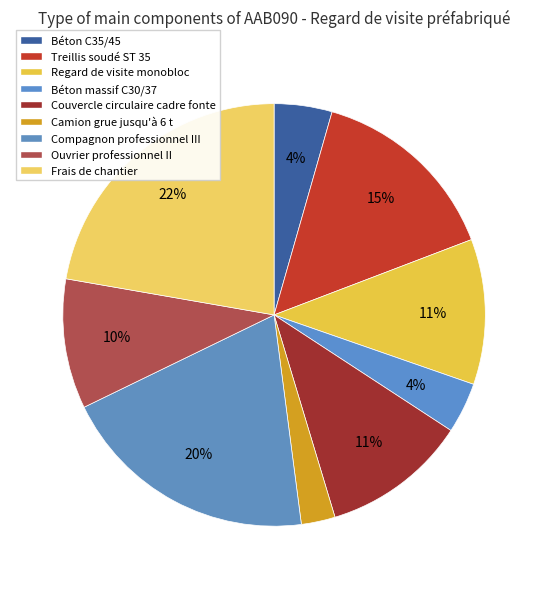

What percentage is the Camion grue jusqu'à 6 t slice, to the nearest percent?

3%